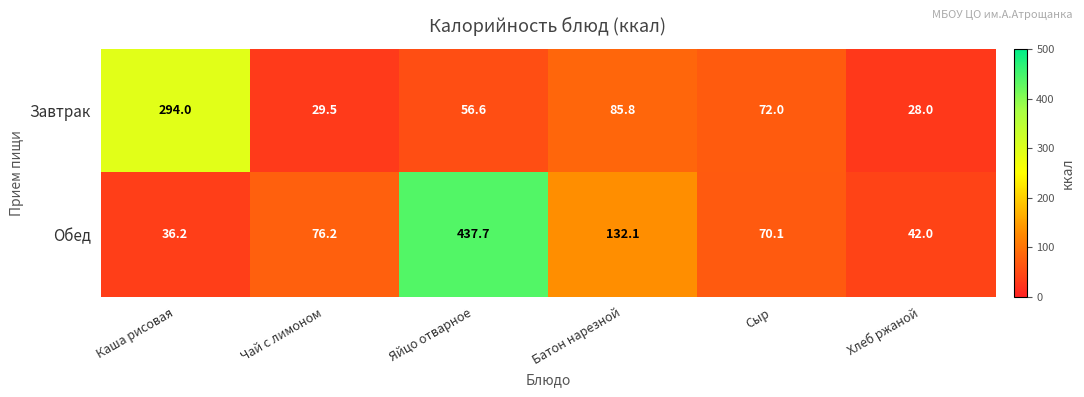

How many values in the Обед series are below 76?

3